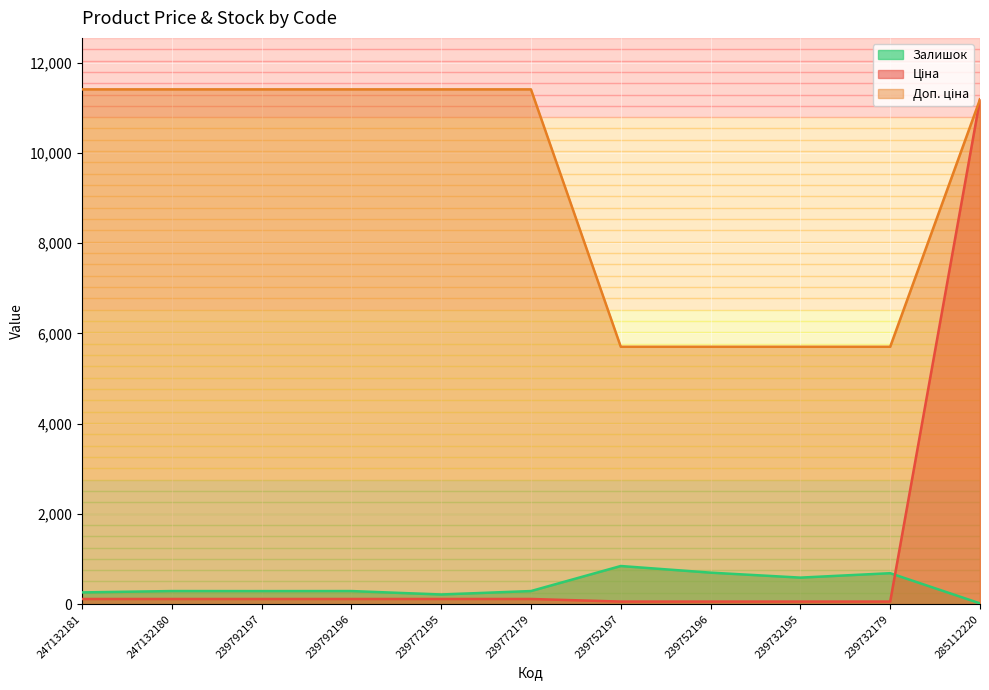

What position from the right is 239772179?

6